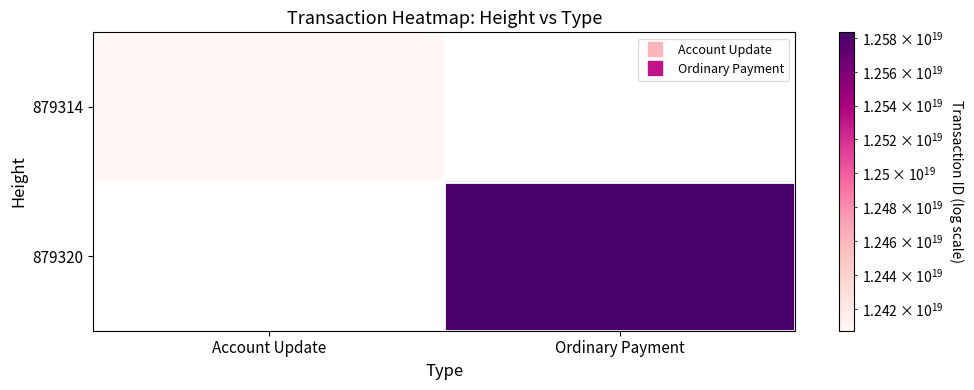

Reading left to right, transcribe all the data shown in this chart.

879314: Account Update=12407440859722070016	Ordinary Payment=0
879320: Account Update=0	Ordinary Payment=12583452720901515264